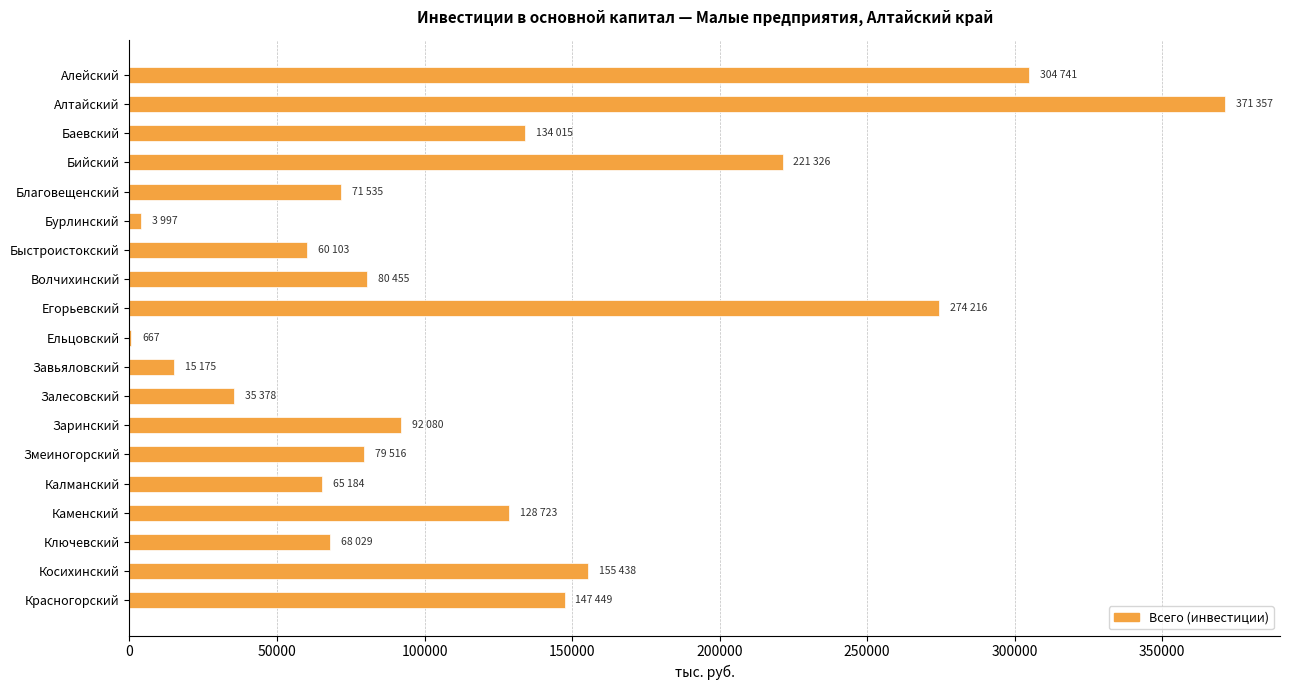

Which label corresponds to the largest value in the chart?

Алтайский